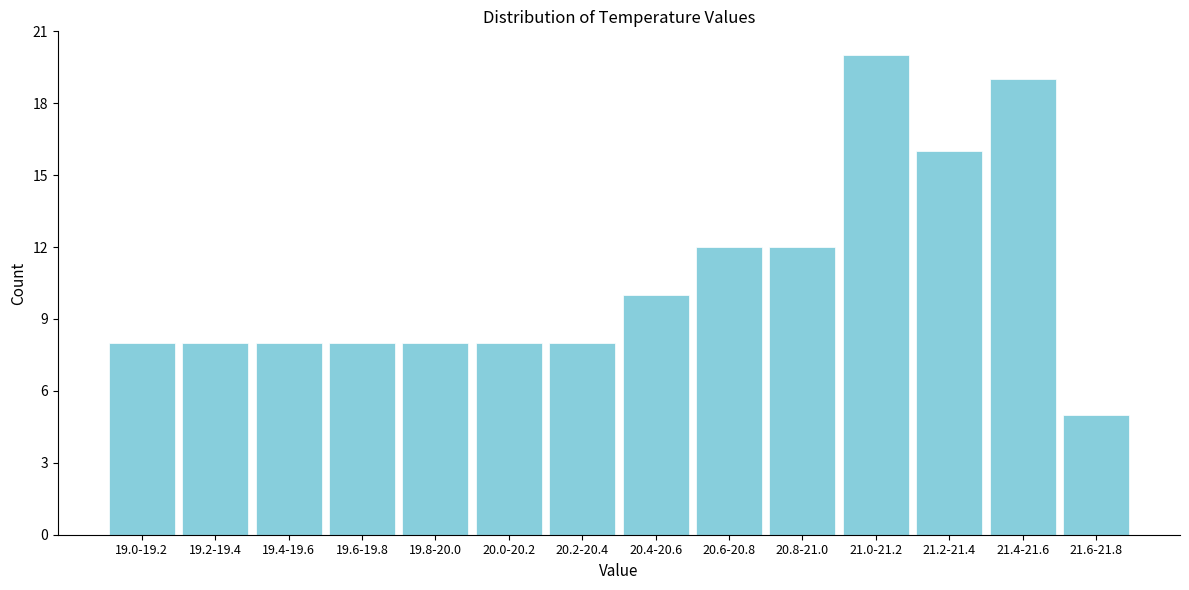

Reading left to right, extract all data points from this chart.

8	8	8	8	8	8	8	10	12	12	20	16	19	5